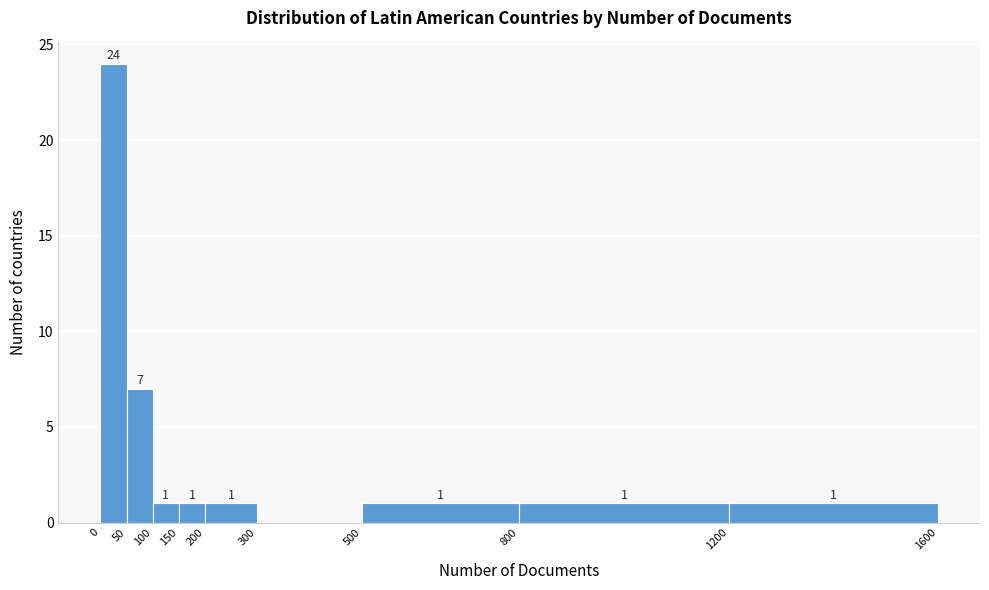

Over which range of the x-axis is the bar tallest?

0 to 50